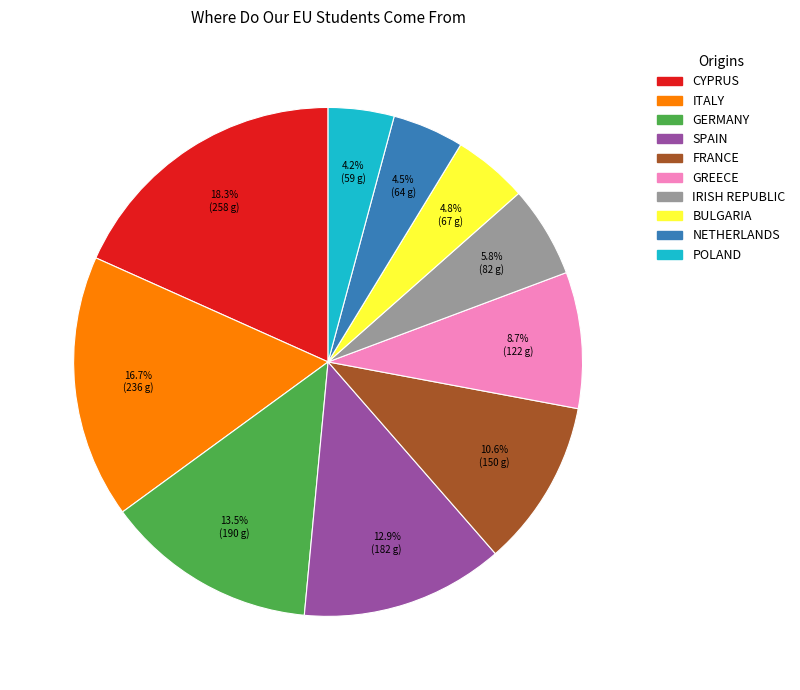

How many slices are in this pie chart?

10